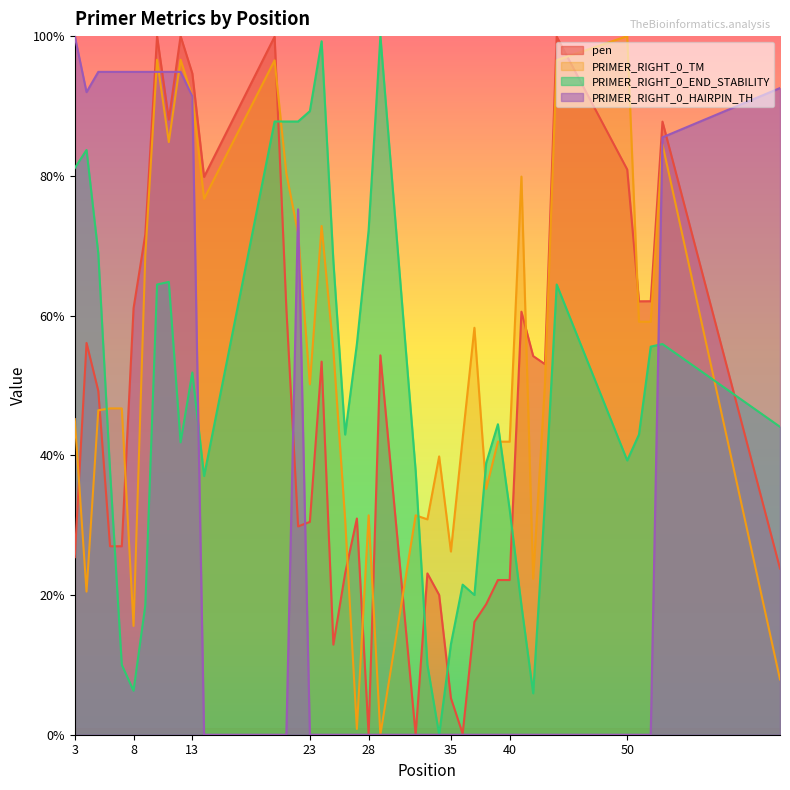

Reading right to left, list all the values displayed in this chart.

pen: 23.8	87.8	62.1	62.0	80.9	99.9	53.0	54.2	60.5	22.1	22.1	18.7	16.2	0.1	5.3	20.0	23.1	0.0	54.3	0.0	30.9	23.1	12.9	53.4	30.5	29.8	61.0	99.9	79.8	94.7	100.0	88.1	100.0	71.6	61.1	27.0	27.0	49.2	56.1	25.4
PRIMER_RIGHT_0_TM: 7.9	84.5	59.1	59.1	100.0	96.6	50.2	22.3	79.9	41.9	41.9	35.2	58.3	42.4	26.2	39.8	30.8	31.4	0.0	31.4	0.8	30.8	55.0	72.8	50.2	71.8	80.3	96.5	76.7	91.3	96.6	84.8	96.6	68.6	15.6	46.7	46.7	46.4	20.5	45.2
PRIMER_RIGHT_0_END_STABILITY: 44.1	55.9	55.6	43.0	39.3	64.4	33.3	5.9	18.5	32.2	44.4	38.9	20.0	21.5	13.0	0.0	10.0	37.8	100.0	72.2	55.9	43.0	67.8	99.3	89.3	87.8	87.8	87.8	37.0	51.9	41.9	64.8	64.4	18.5	6.3	10.0	37.8	68.9	83.7	81.1
PRIMER_RIGHT_0_HAIRPIN_TH: 92.6	85.5	0.0	0.0	0.0	0.0	0.0	0.0	0.0	0.0	0.0	0.0	0.0	0.0	0.0	0.0	0.0	0.0	0.0	0.0	0.0	0.0	0.0	0.0	0.0	75.2	0.0	0.0	0.0	91.4	94.9	94.9	94.9	94.9	94.9	94.9	94.9	94.9	92.0	100.0